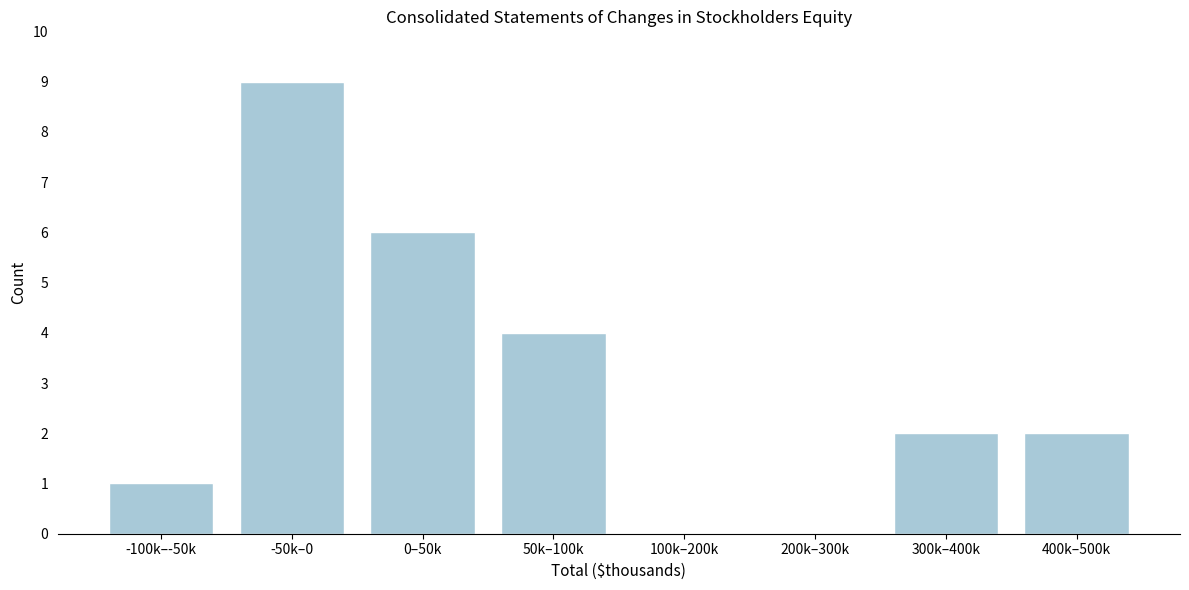

Reading left to right, what are all the values shown in this chart?

-100k–-50k=1	-50k–0=9	0–50k=6	50k–100k=4	100k–200k=0	200k–300k=0	300k–400k=2	400k–500k=2